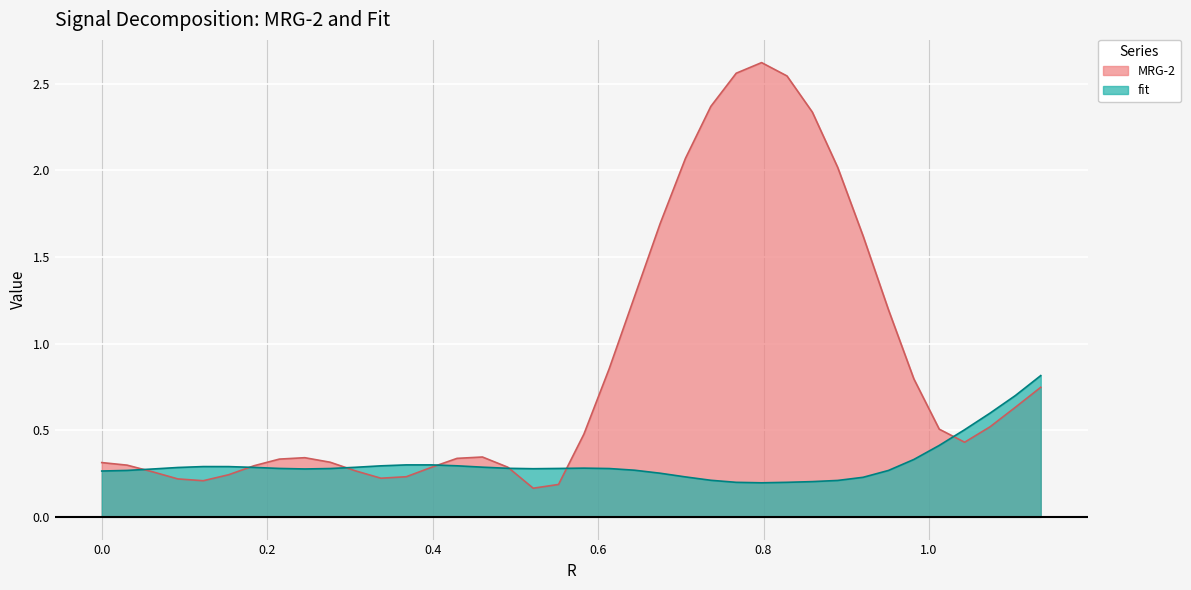

What is the difference between the maximum and minimum values in the fit series?

0.6